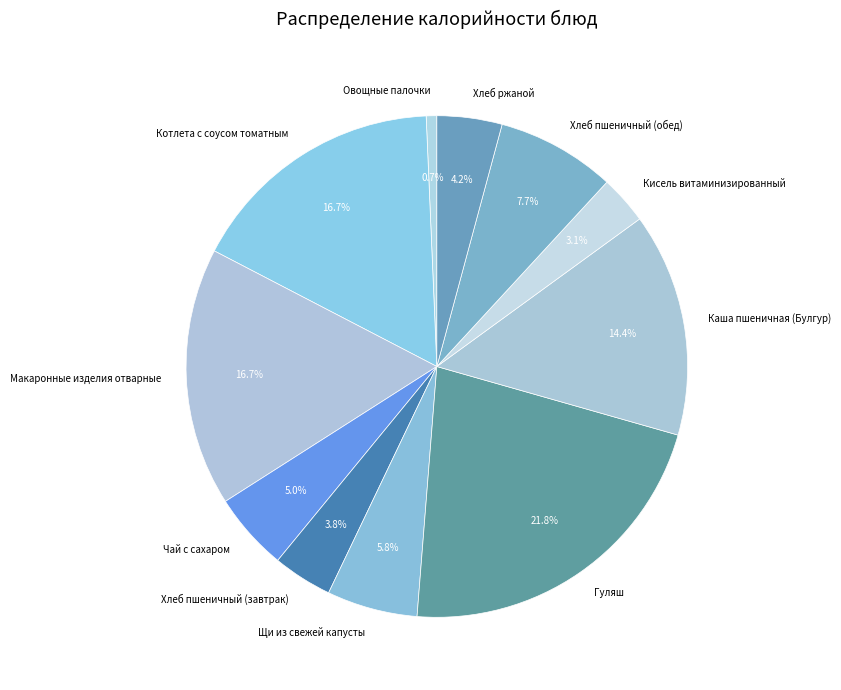

Between Щи из свежей капусты and Хлеб пшеничный (завтрак), which is larger?

Щи из свежей капусты